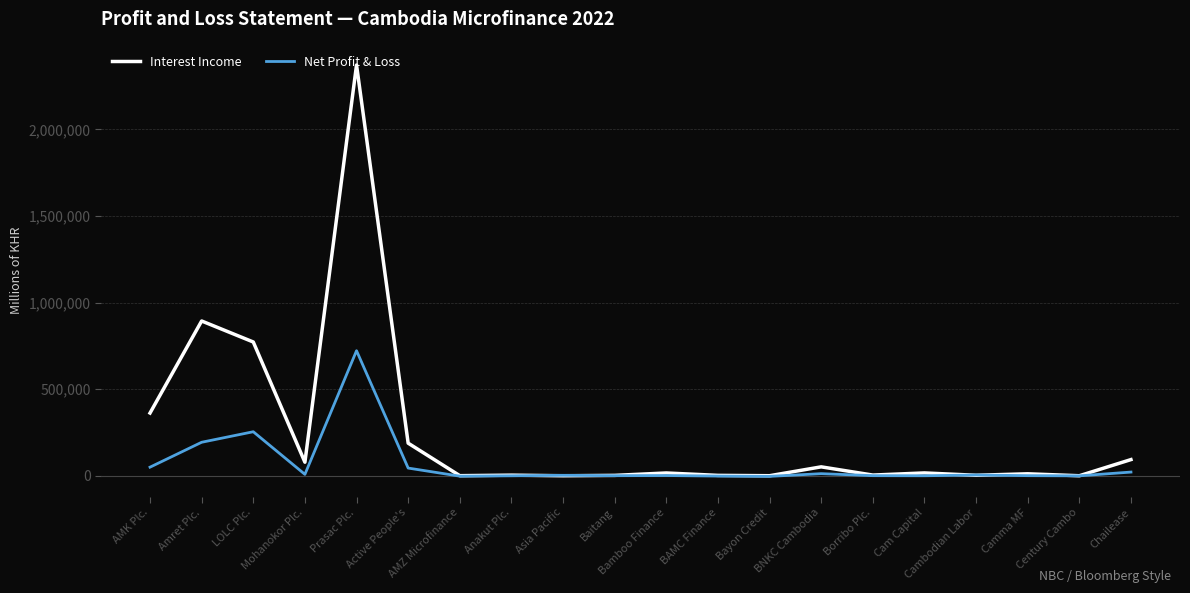

How many series are shown in this chart?

2